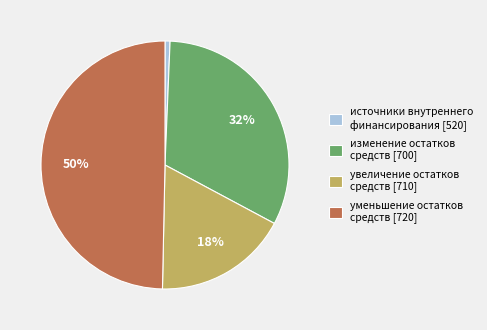

Does any single category account for the majority?

No